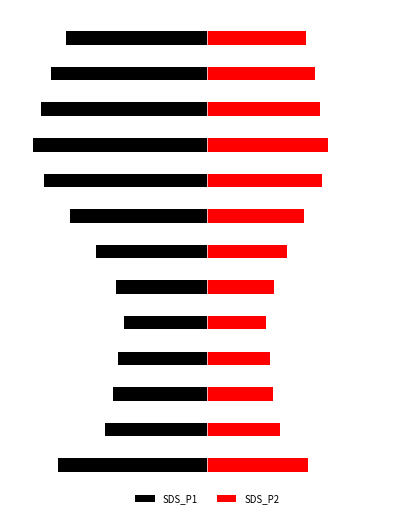

How many bars are there in each group?

2